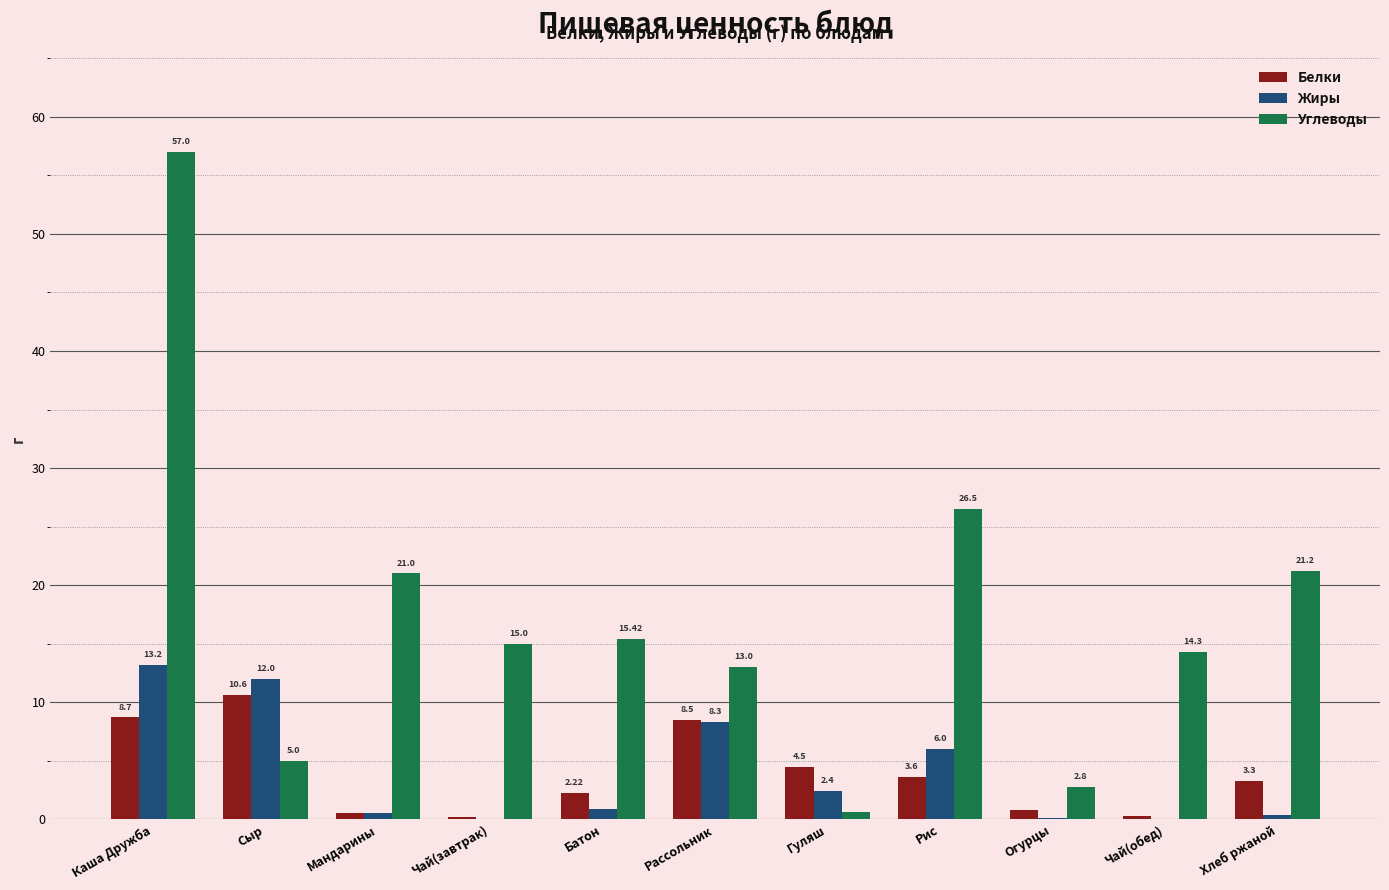

How many groups of bars are there?

11